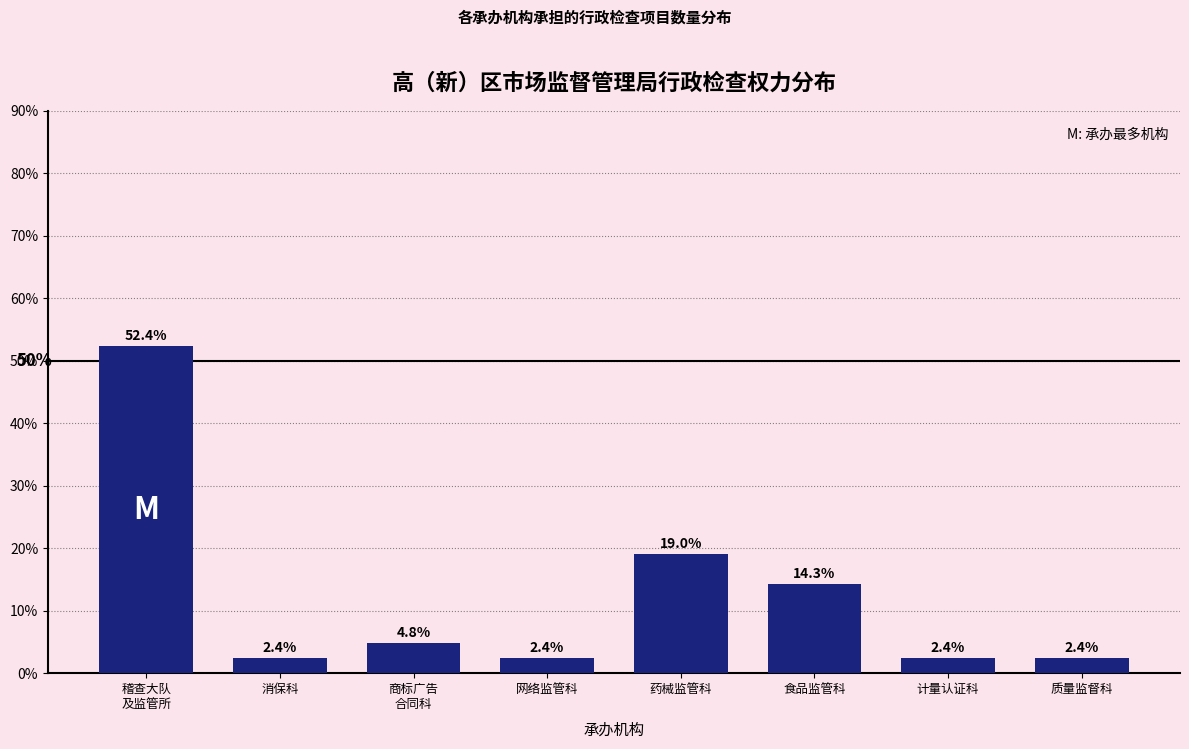

Reading right to left, extract all data points from this chart.

2.4	2.4	14.3	19.0	2.4	4.8	2.4	52.4